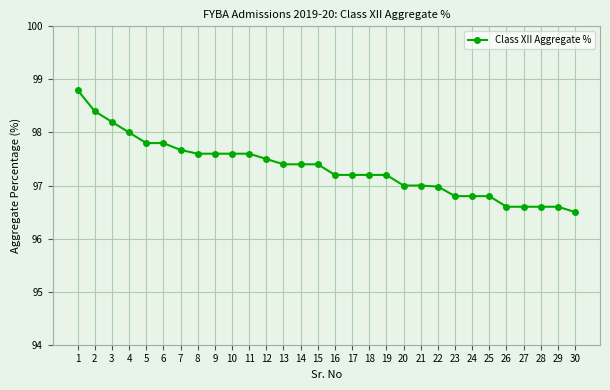

What is the difference between the maximum and minimum values?

2.3